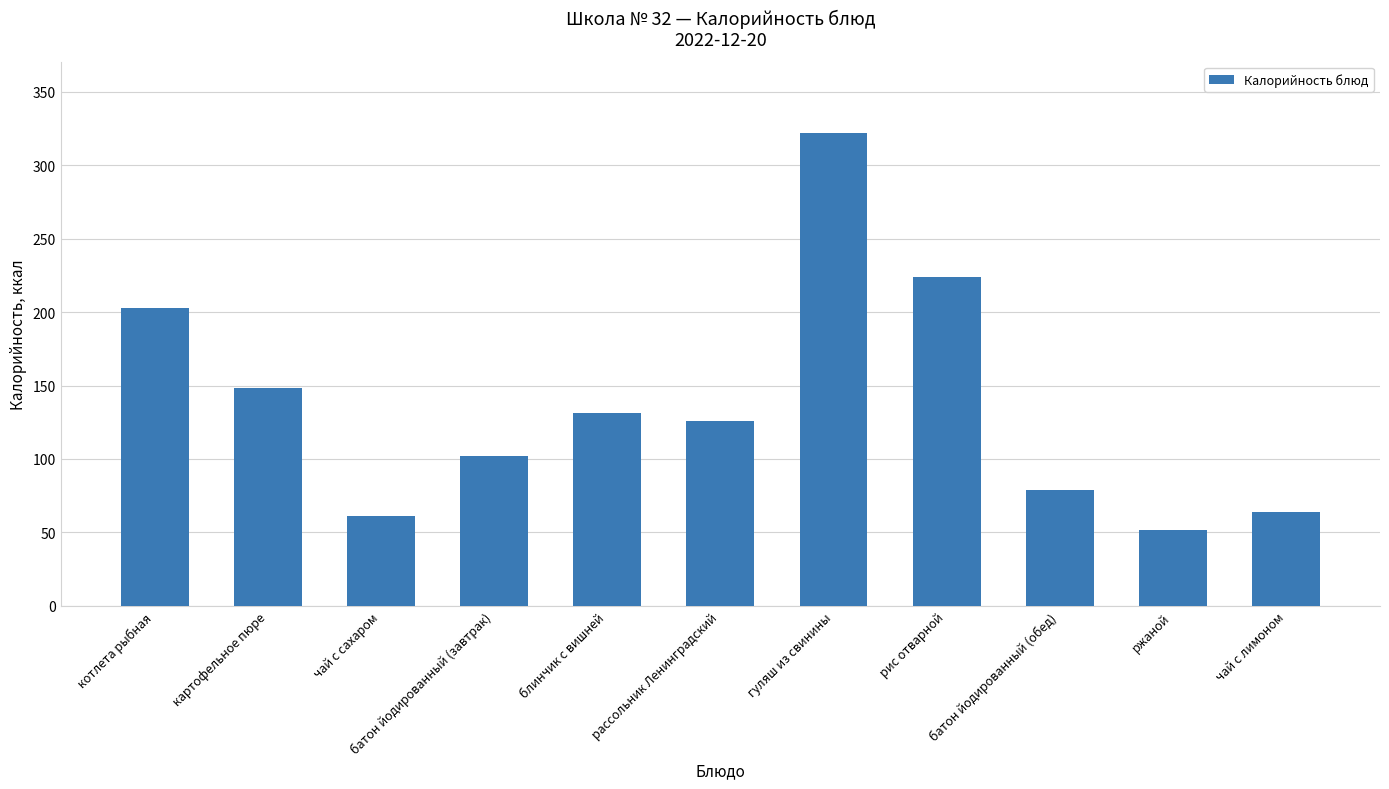

Which category has the lowest value across all series?

ржаной